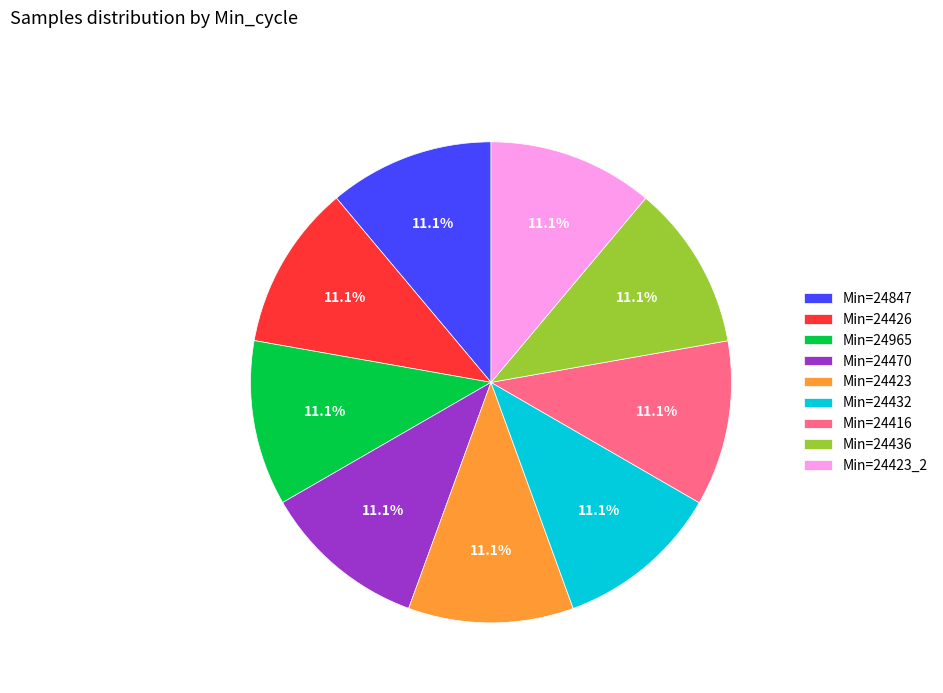

Is there a majority slice in this chart?

No